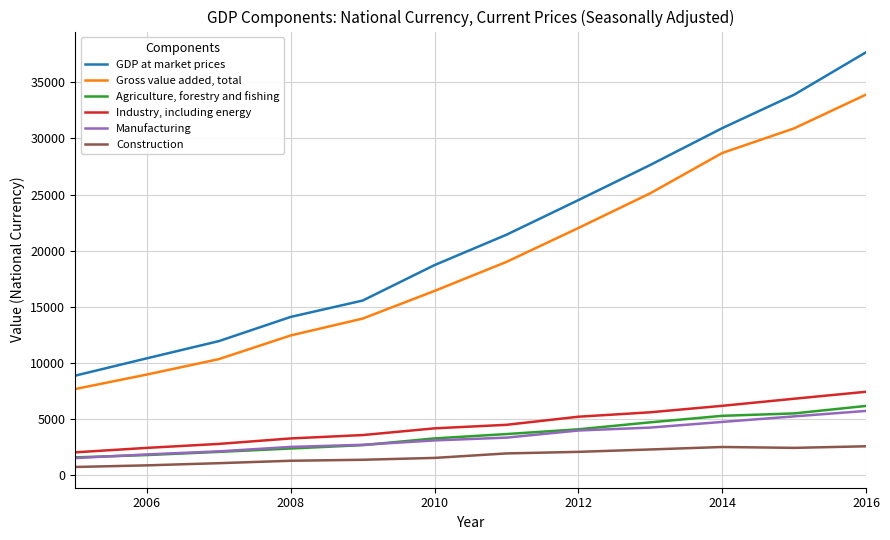

Which series has the largest total across all categories?

GDP at market prices